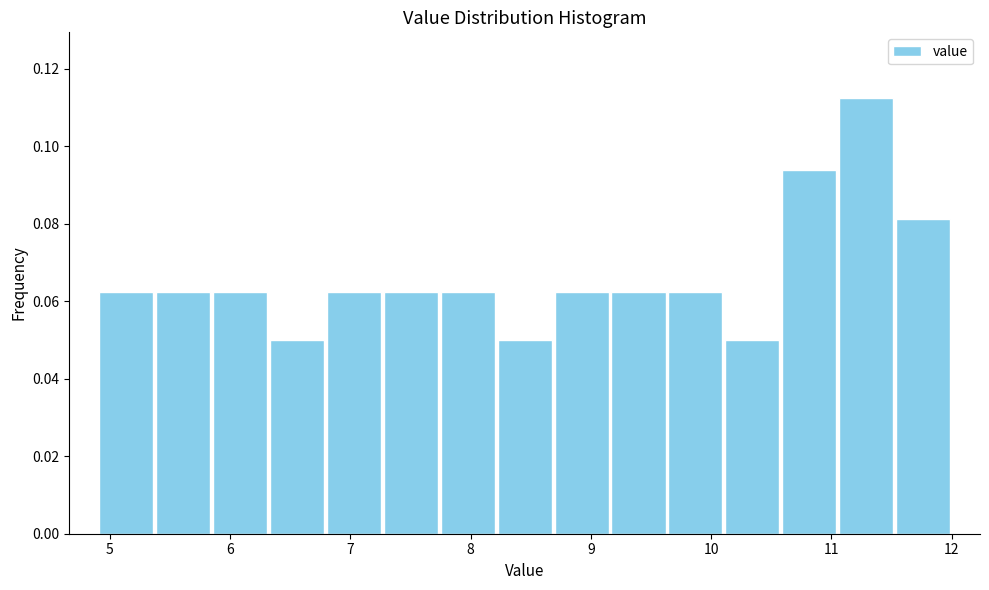

How tall is the bar that spans 11.5 to 12.0 on the x-axis? Neither the bar edges nor the heights are printed on the chart, so give them approximately, as read against the axes.

0.082